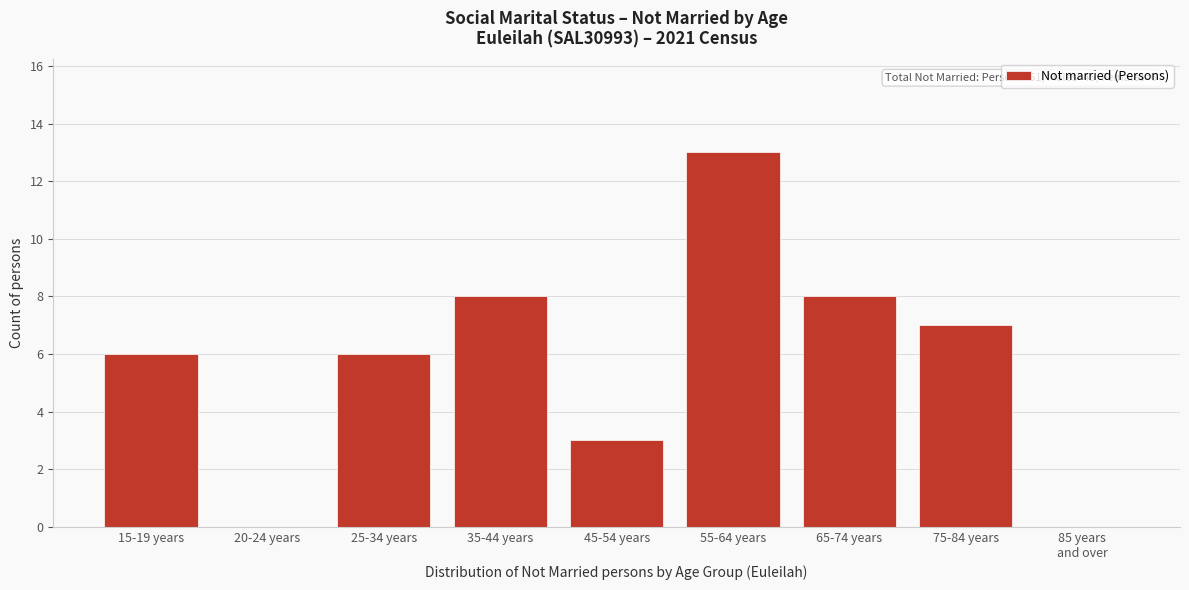

What is the change in value from 45-54 years to 75-84 years?

+4